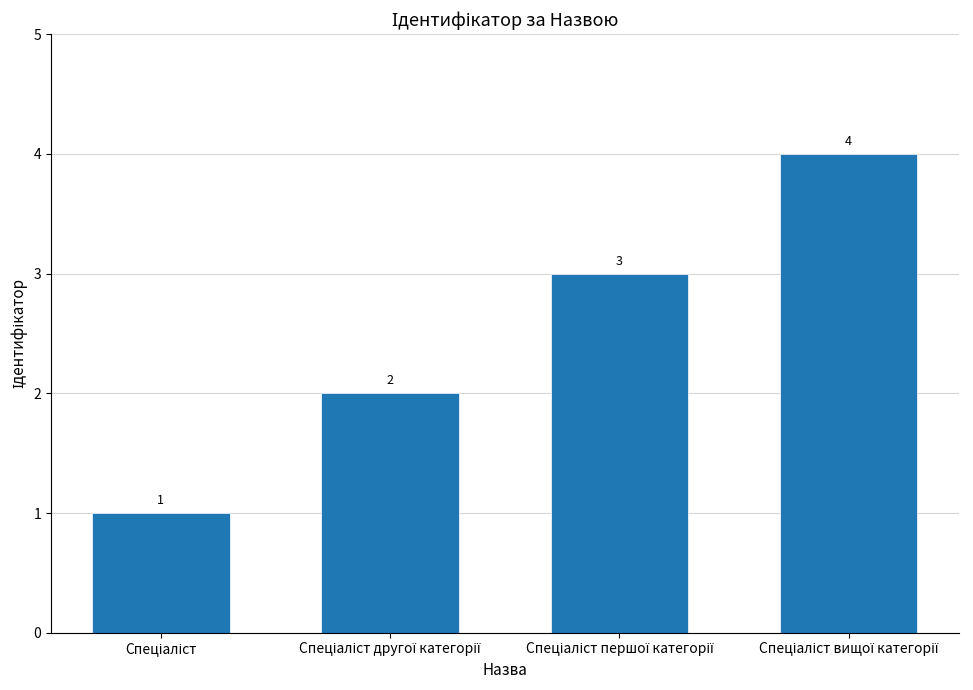

What is the value of the 2nd bar from the left?

2